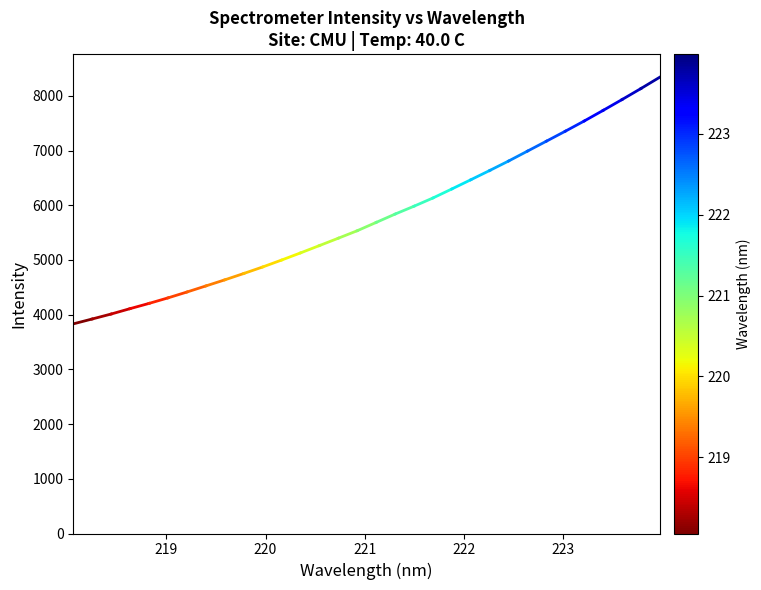

What is the minimum value shown in the chart?

3831.8